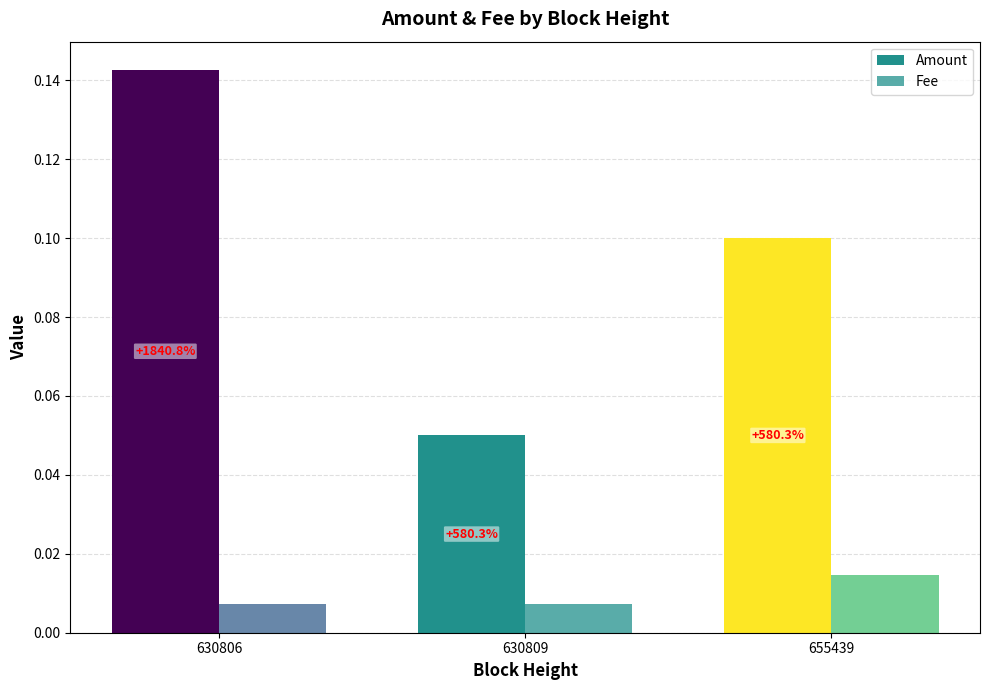

Between 630809 and 655439, which series saw the biggest shift?

Amount